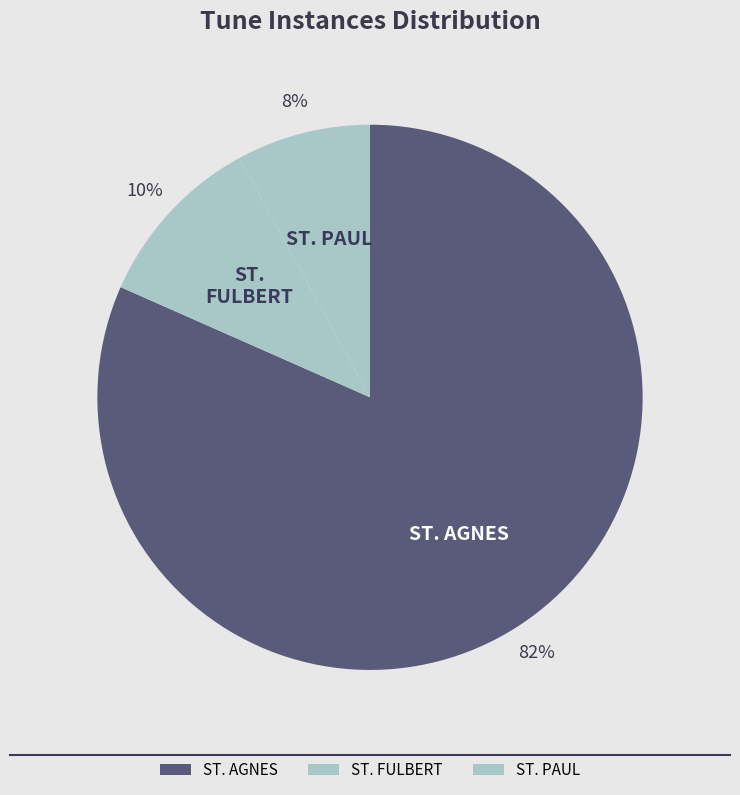

What is the ratio of the value at ST. PAUL to the value at ST. FULBERT?

0.8